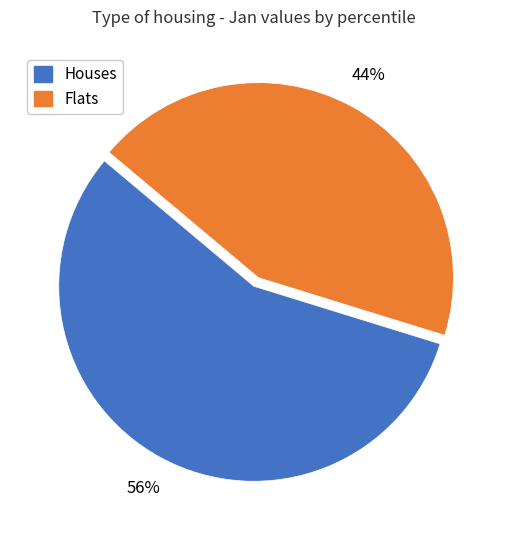

Is there a majority slice in this chart?

Yes